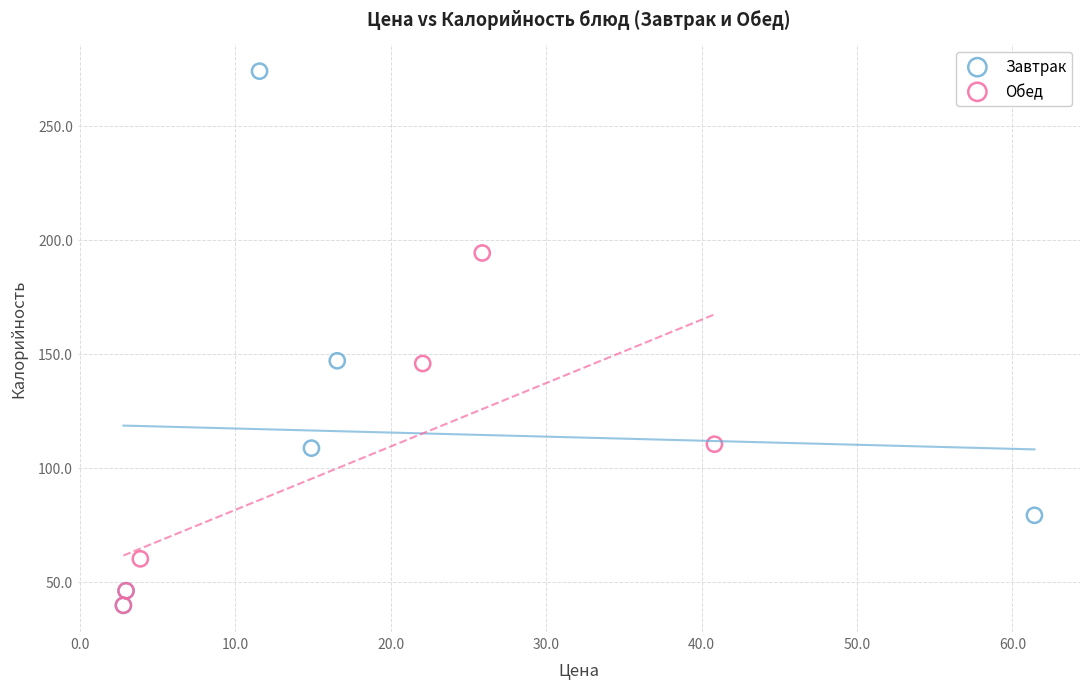

What are all the series names shown in the legend?

Завтрак, Обед